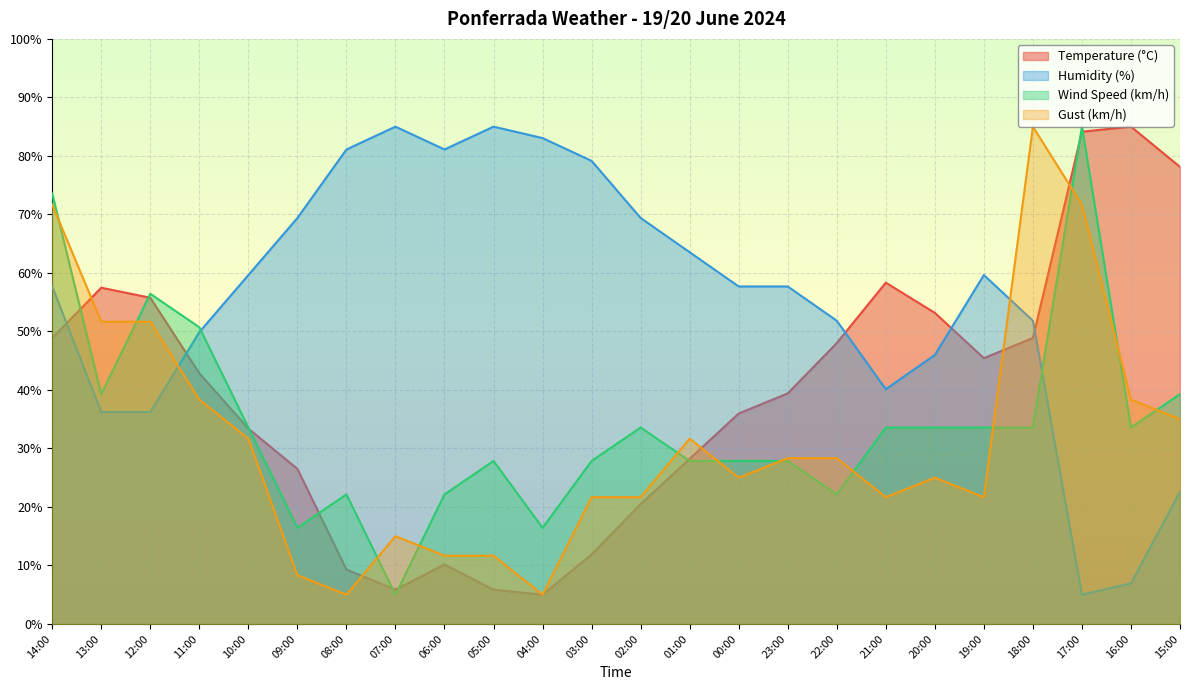

Which has a higher value, 06:00 or 20:00?

20:00